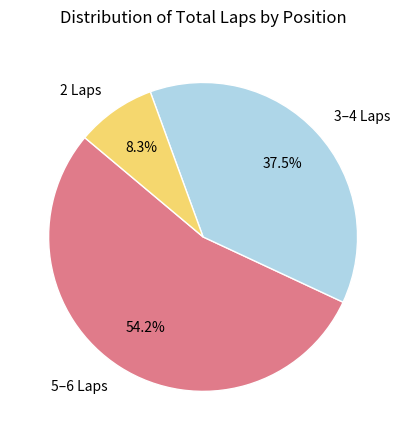

Is there a majority slice in this chart?

Yes